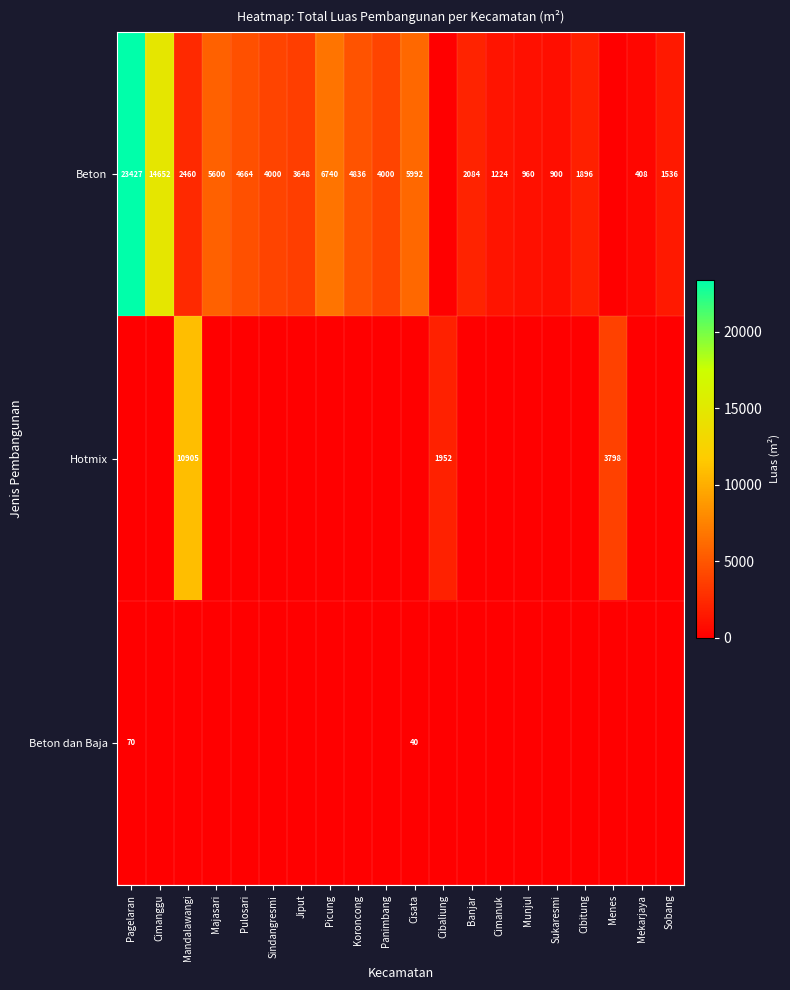

What is the total value across all series at Mekarjaya?

408.0